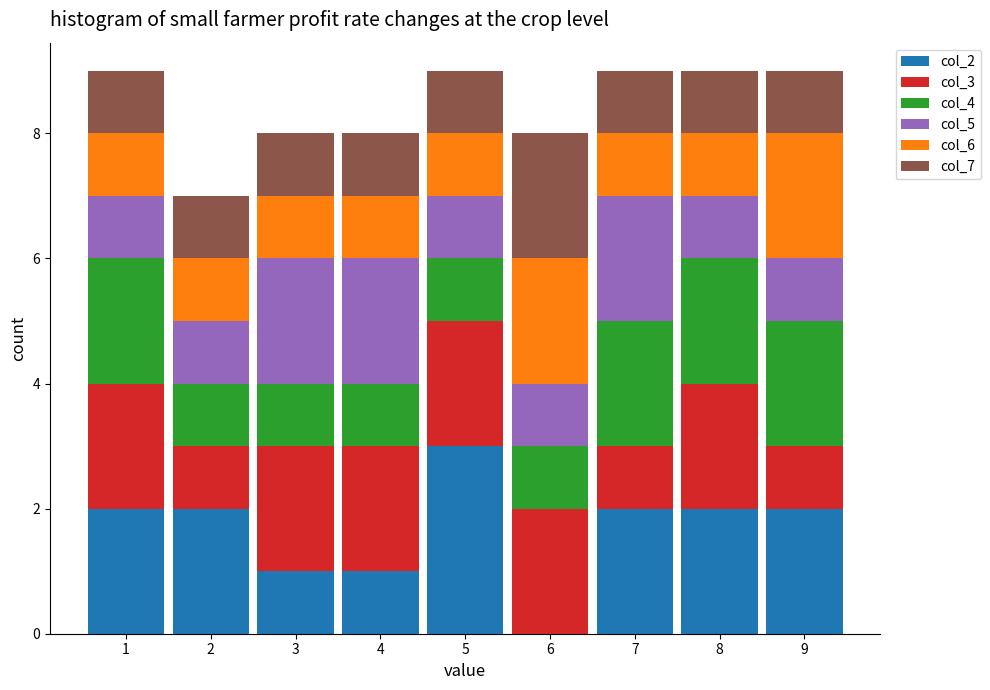

Reading left to right, transcribe this chart: for each stacked bar, give the range it covers on the x-axis and its total height. The values are not printed on the chart, so give them approximately, as read against the axis.

0.5 to 1.5: 9
1.5 to 2.5: 7
2.5 to 3.5: 8
3.5 to 4.5: 8
4.5 to 5.5: 9
5.5 to 6.5: 8
6.5 to 7.5: 9
7.5 to 8.5: 9
8.5 to 9.5: 9